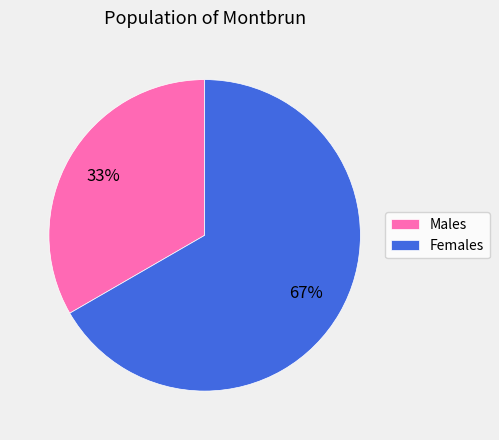

Do Females and Males together represent more than half of the pie?

Yes